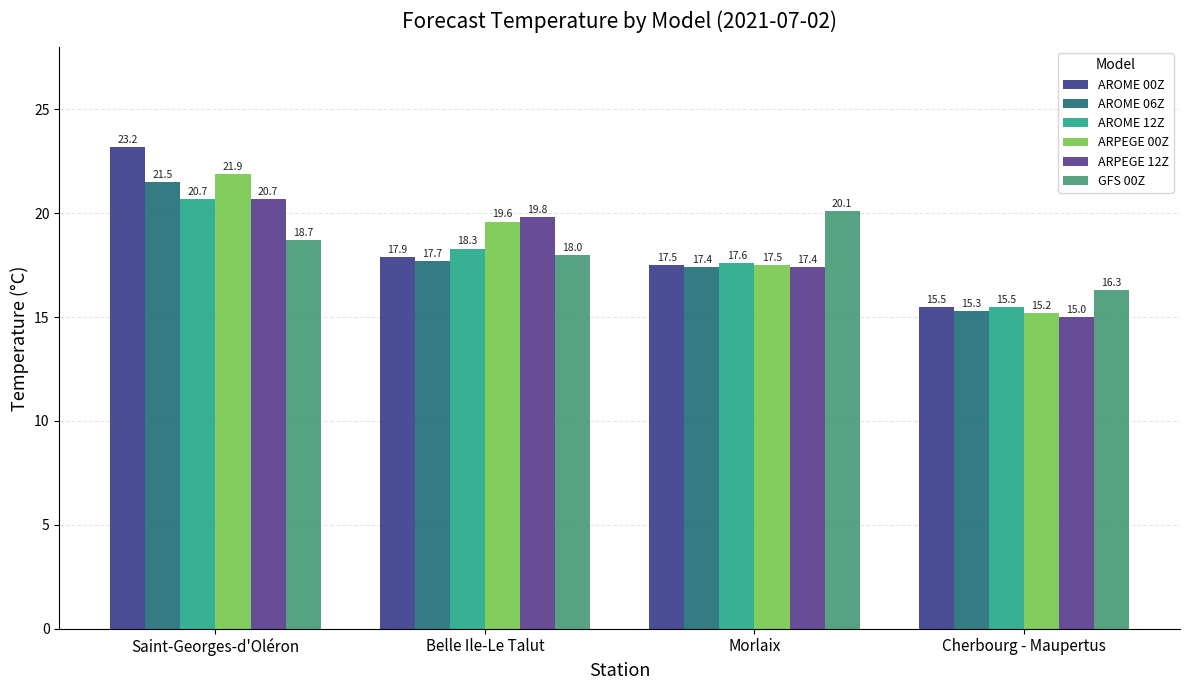

Rank the series by their maximum value, from lowest to highest.

GFS 00Z, AROME 12Z, ARPEGE 12Z, AROME 06Z, ARPEGE 00Z, AROME 00Z